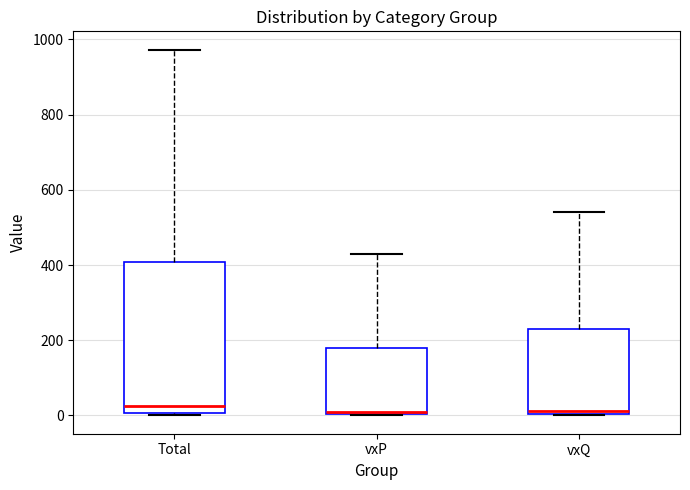

Where is the lower edge of the box for vxP on the y-axis? The values are not printed on the chart, so give them approximately, as read against the axis.

0